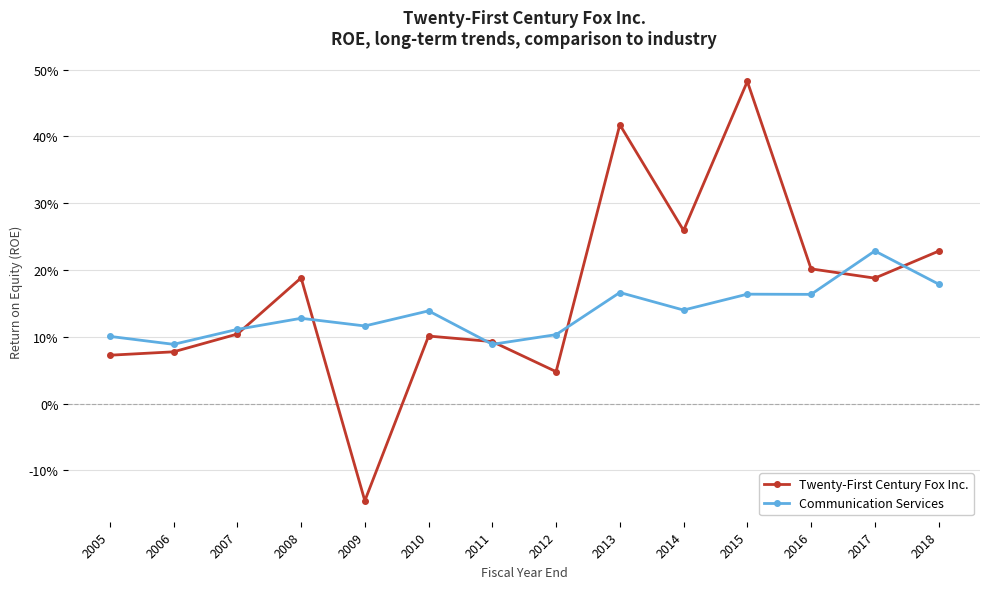

How many interior local peaks does the Twenty-First Century Fox Inc. series have?

4